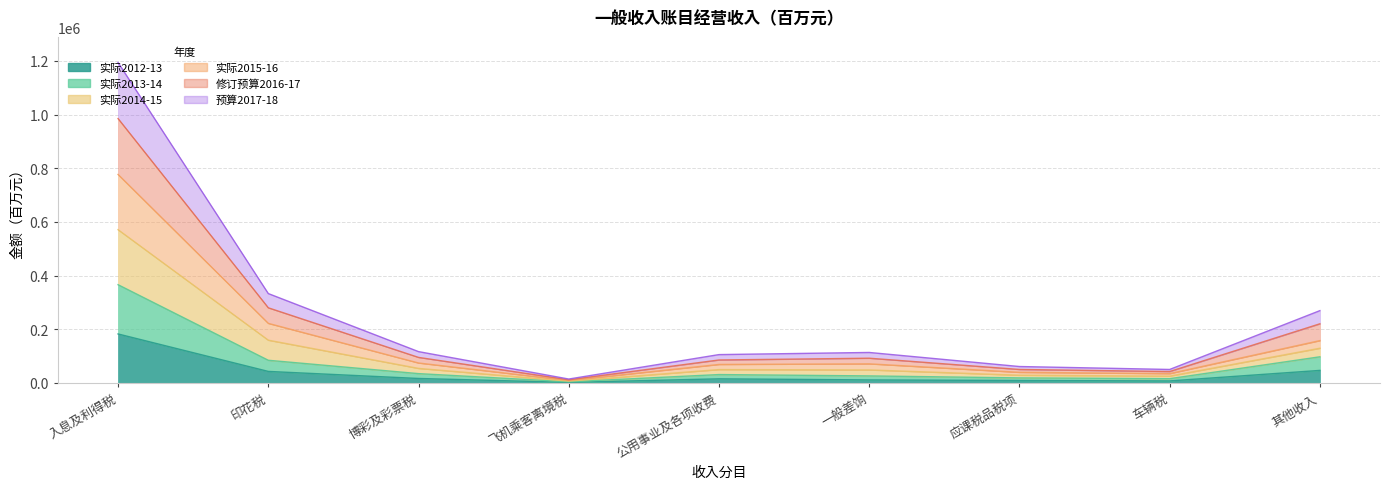

True or false: 实际2014-15 and 实际2013-14 intersect in this chart.

False